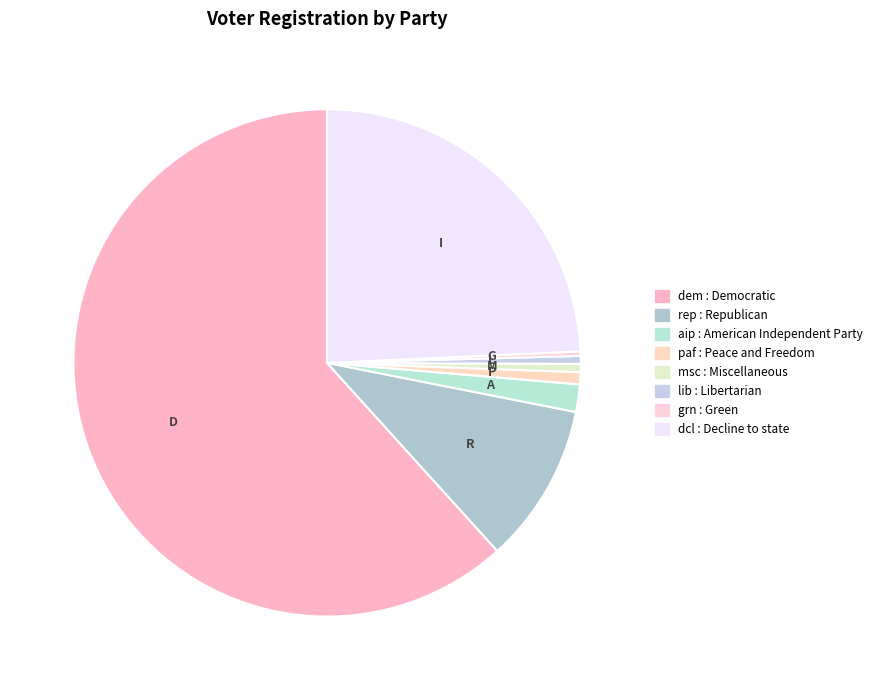

How many segments does this pie chart have?

8